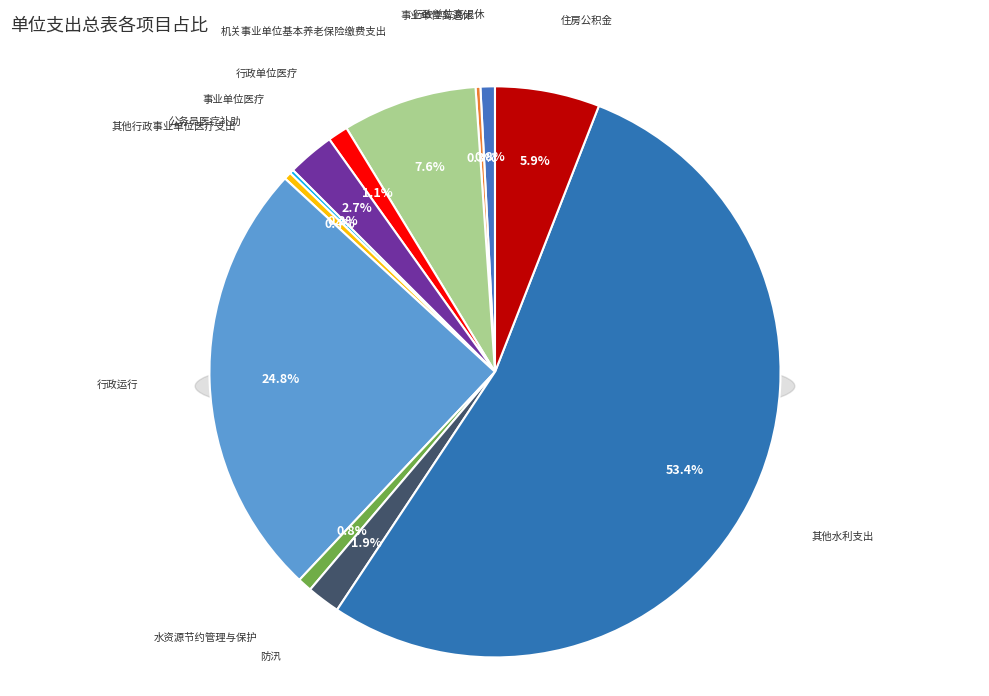

True or false: 住房公积金 accounts for 12% of the total.

False